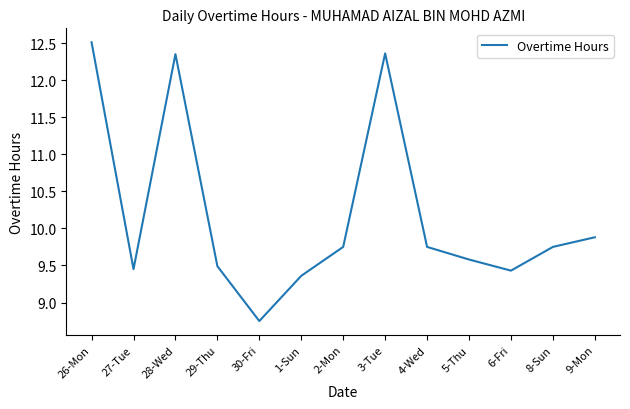

Where does the data first go above 9?

26-Mon